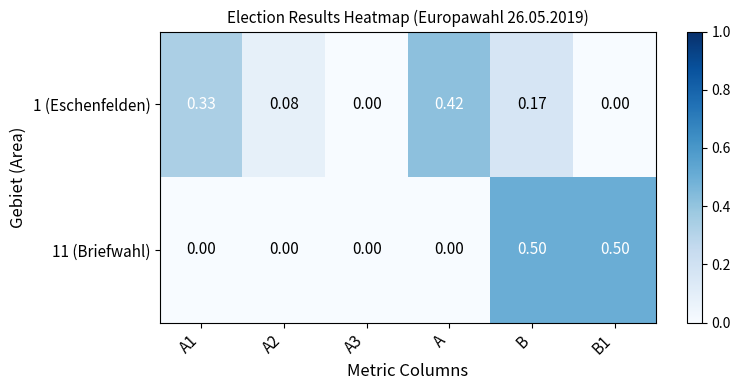

Between A2 and B1, which series saw the biggest shift?

11 (Briefwahl)